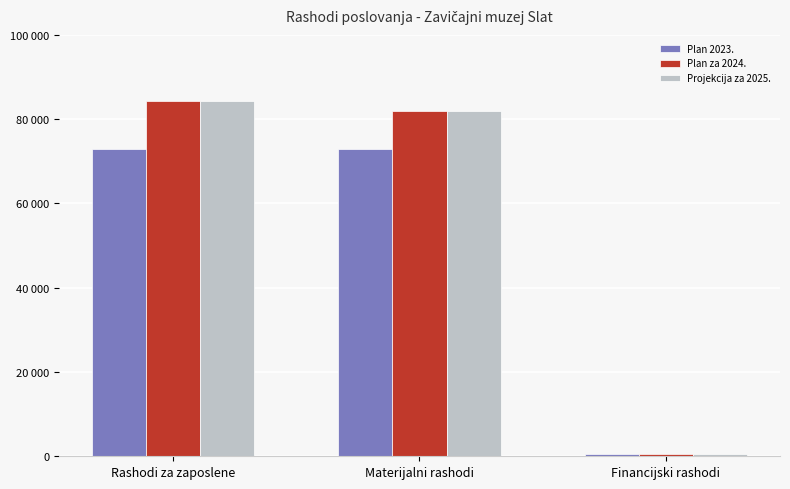

What are all the series names shown in the legend?

Plan 2023., Plan za 2024., Projekcija za 2025.